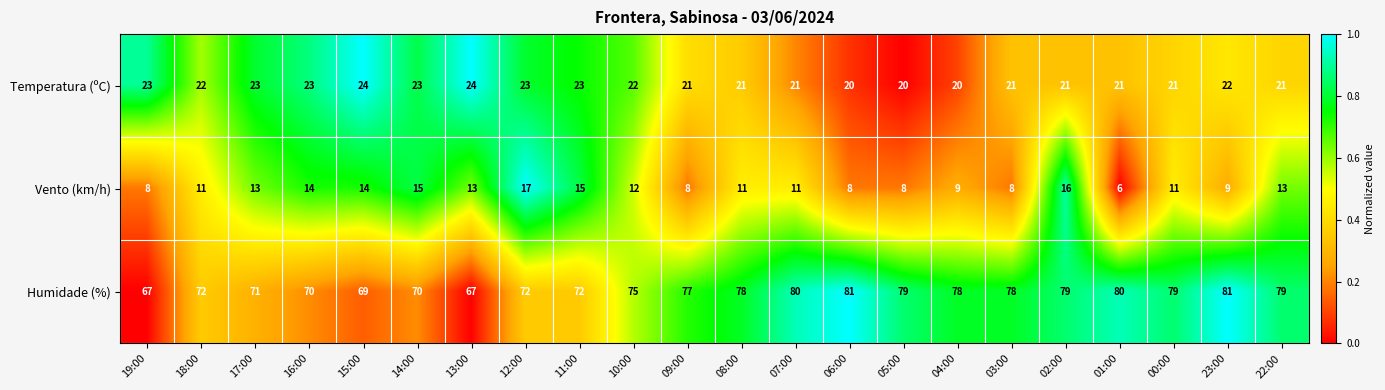

What is the spread (max minus min) of values at 05:00?

71